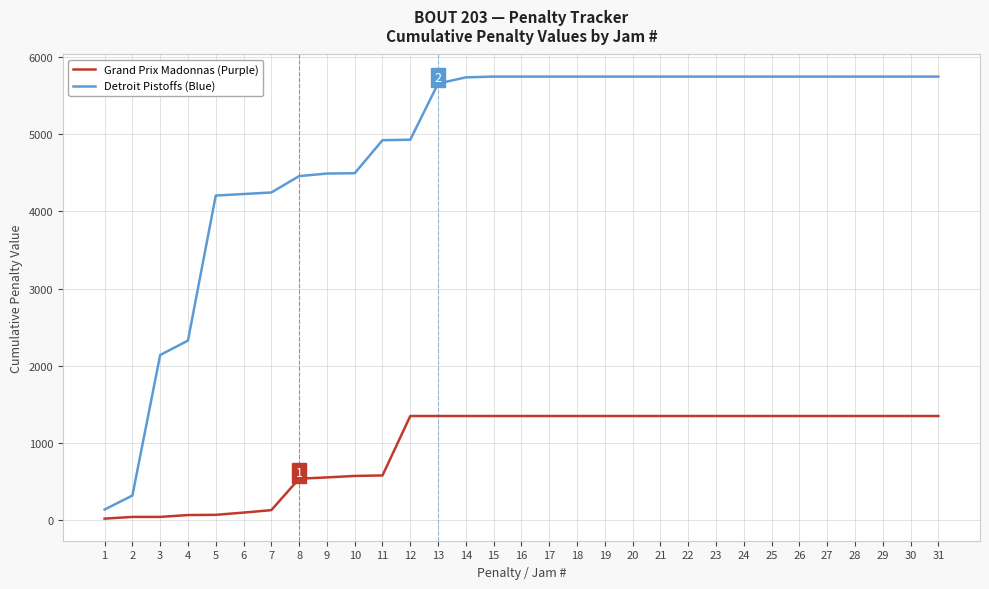

Count the number of categories in the chart.

31